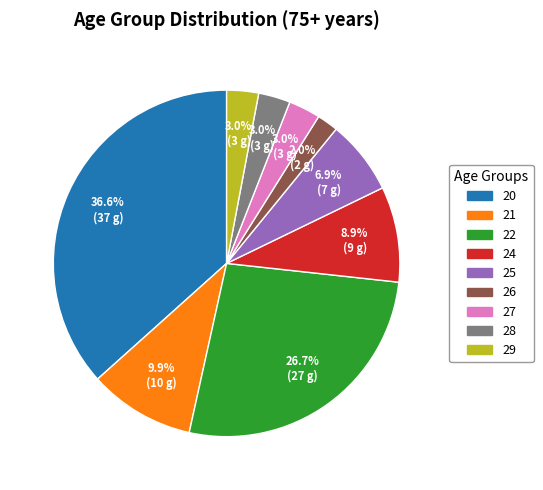

Is it true that 26 is 2% of the pie?

True